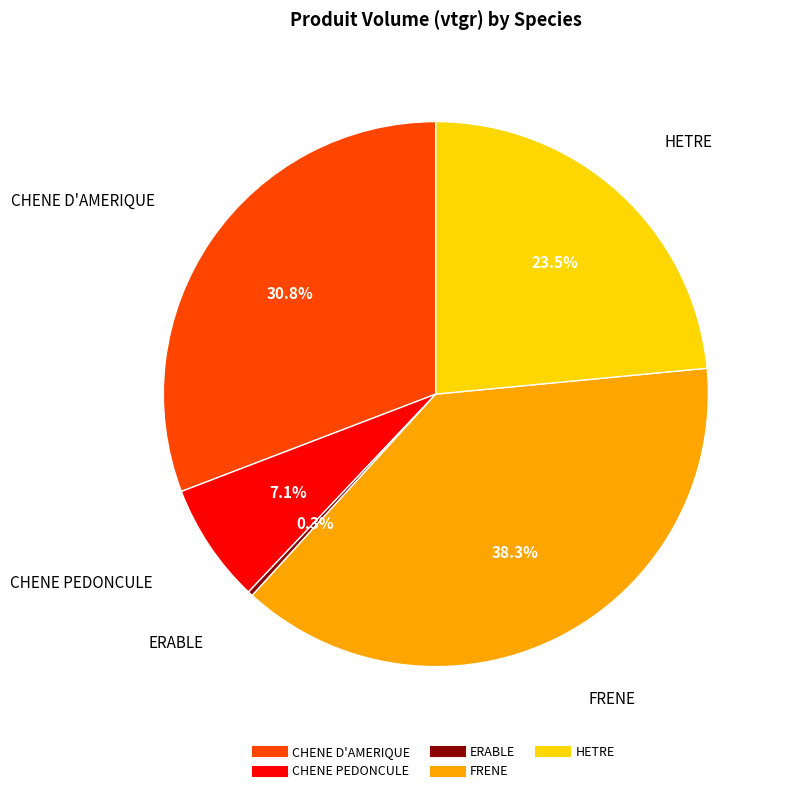

What is the ratio of the value at FRENE to the value at CHENE D'AMERIQUE?

1.2